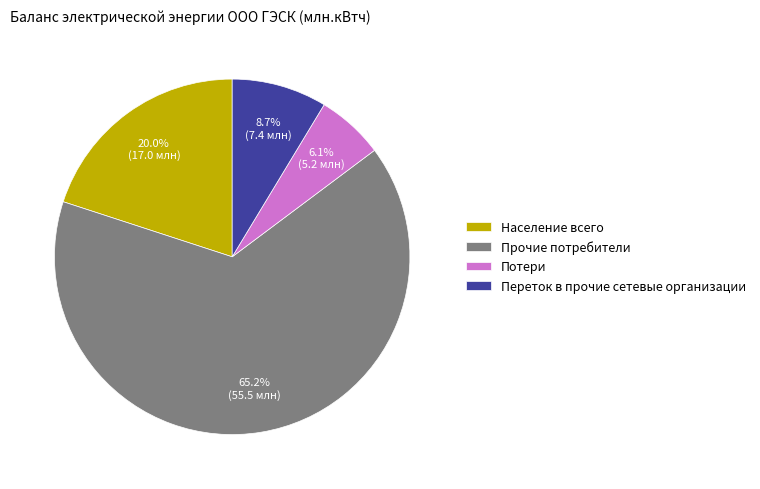

To the nearest percent, what percentage of the pie is Потери?

6%